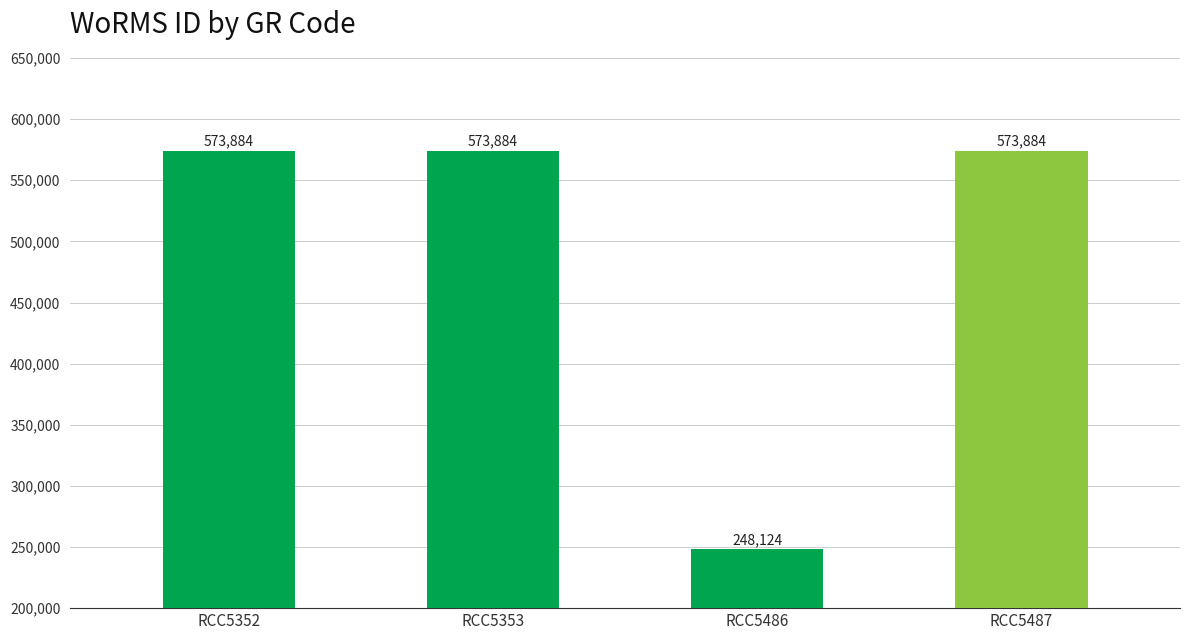

What value does the data have at RCC5486?

248124